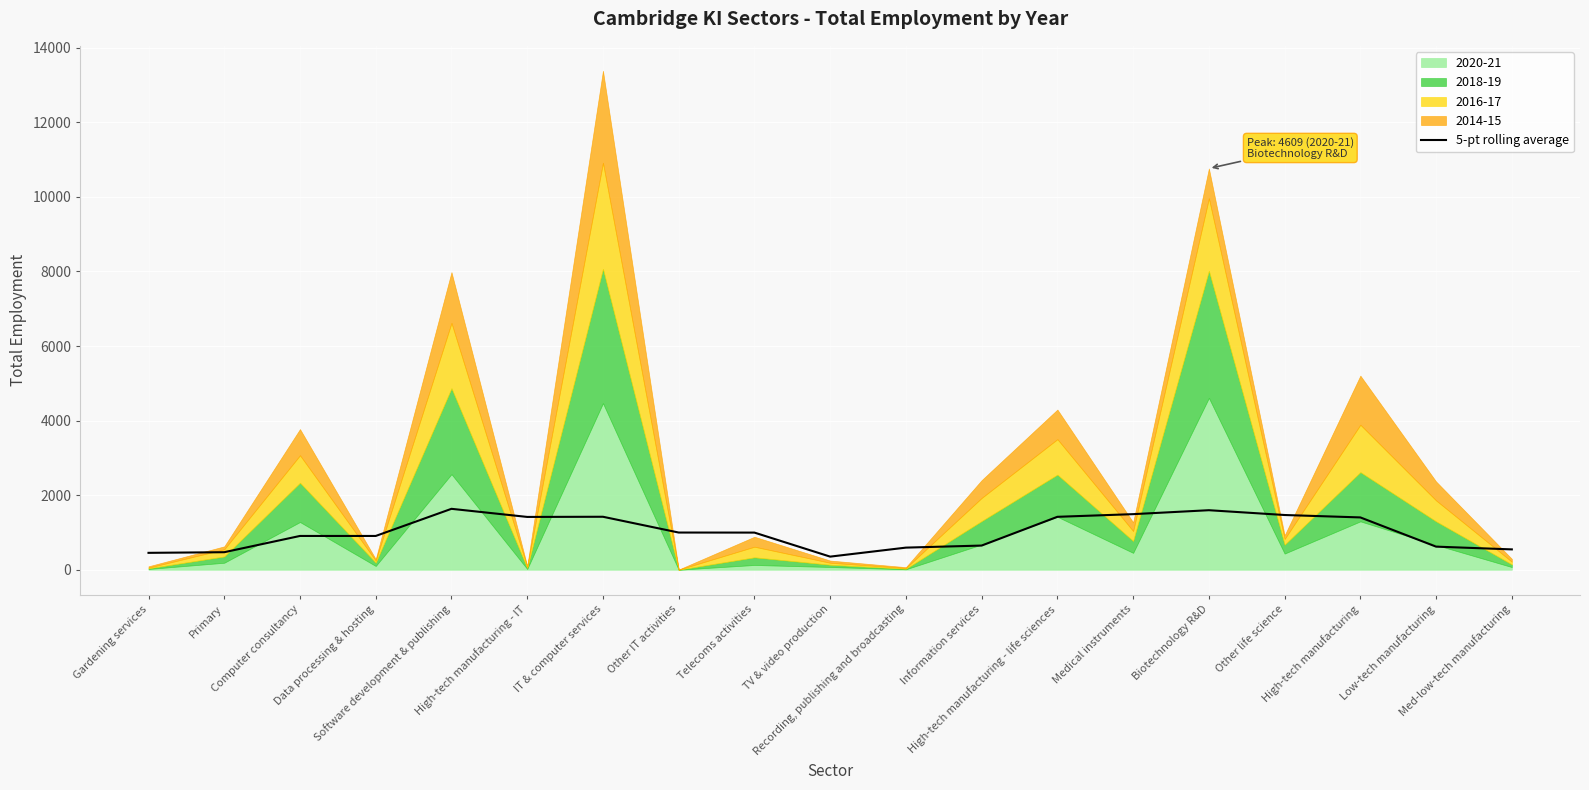

What is the difference between the maximum and second lowest values?

1180.7